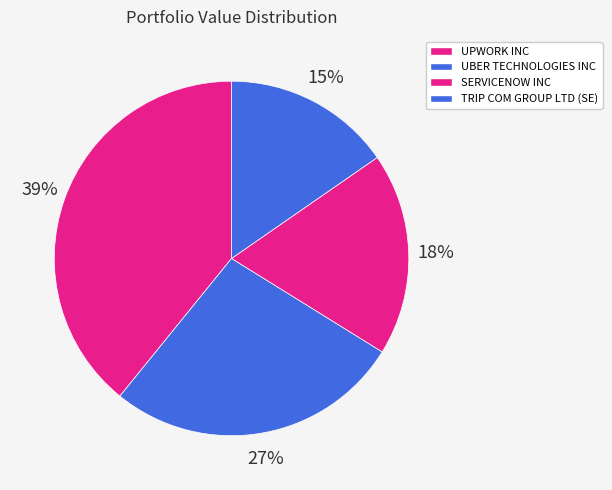

Rank the categories by value from highest to lowest.

UPWORK INC, UBER TECHNOLOGIES INC, SERVICENOW INC, TRIP COM GROUP LTD (SE)